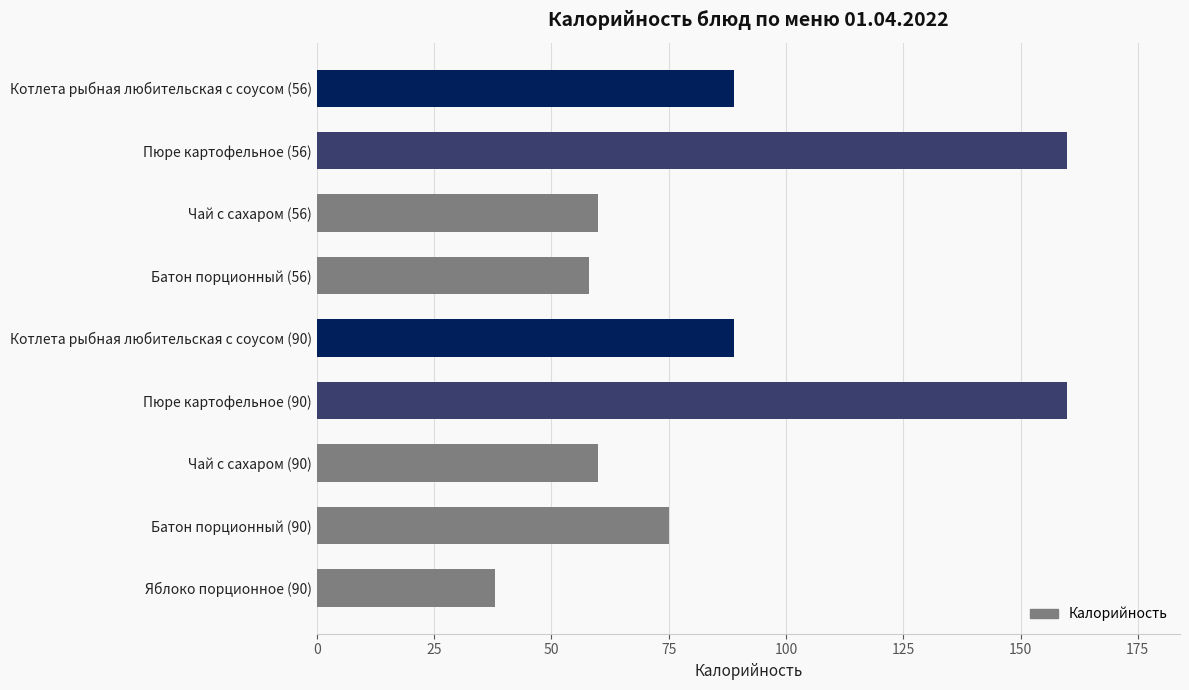

Is it true that the value at Пюре картофельное (90) is 106?

False